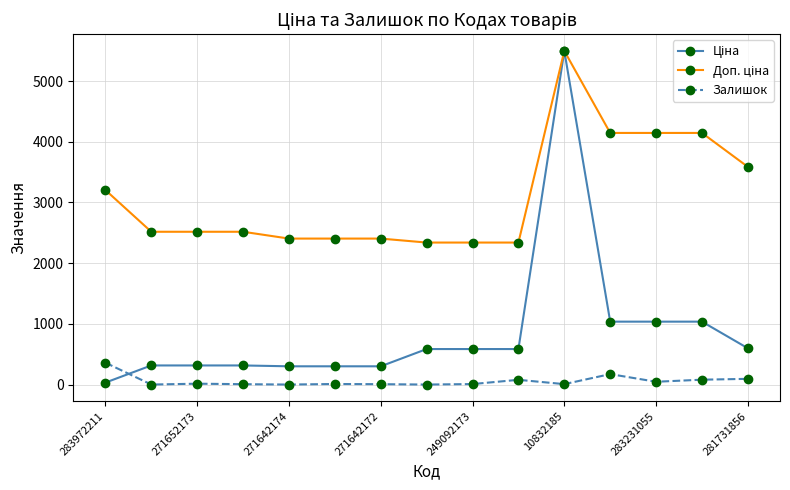

How many lines are shown in the chart?

3